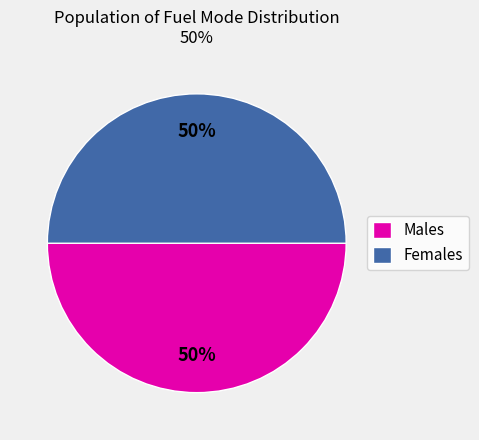

Is it true that Females is 50% of the pie?

True